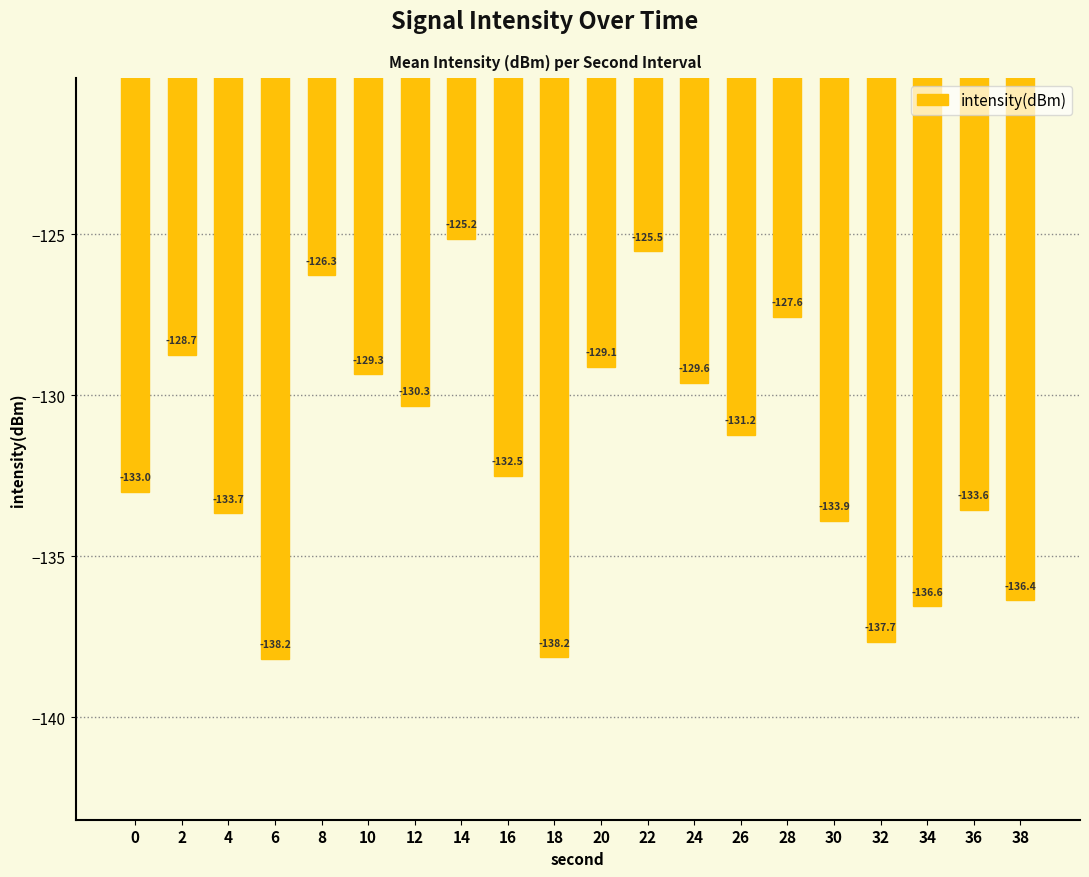

What is the value of the 1st bar from the left?

-133.0